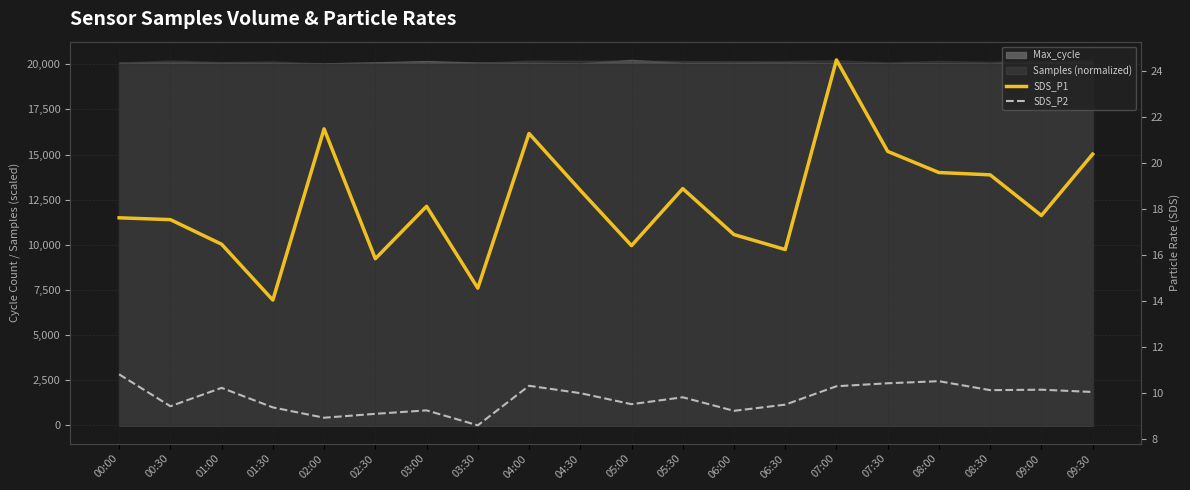

Read the SDS_P2 value at 09:30.

10.1